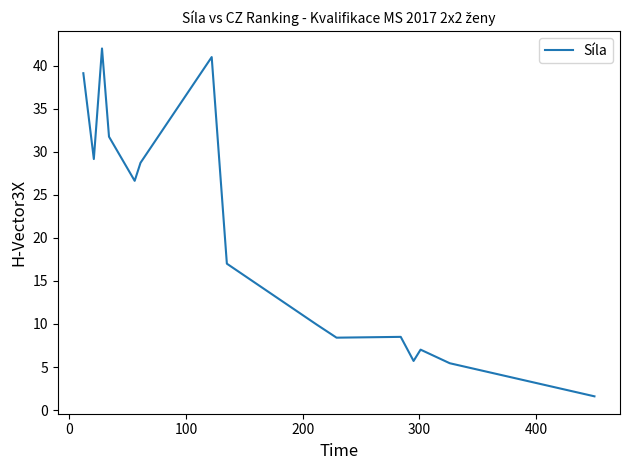

What is the maximum value shown in the chart?

42.0